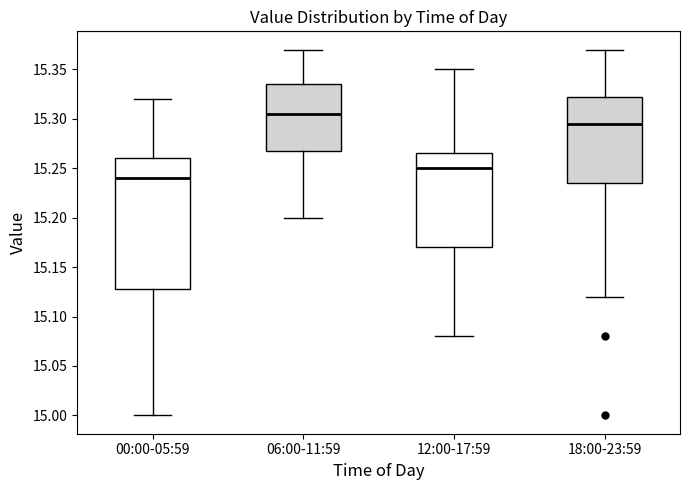

Reading left to right, read every box against the y-axis: the position of its median line, the range the box covers, and the ends of its whiskers. The values are not printed on the chart, so give them approximately, as read against the axis.

00:00-05:59: median 15.240, box 15.130 to 15.260, whiskers 15.000 to 15.320
06:00-11:59: median 15.305, box 15.270 to 15.335, whiskers 15.200 to 15.370
12:00-17:59: median 15.250, box 15.170 to 15.265, whiskers 15.080 to 15.350
18:00-23:59: median 15.295, box 15.235 to 15.325, whiskers 15.120 to 15.370